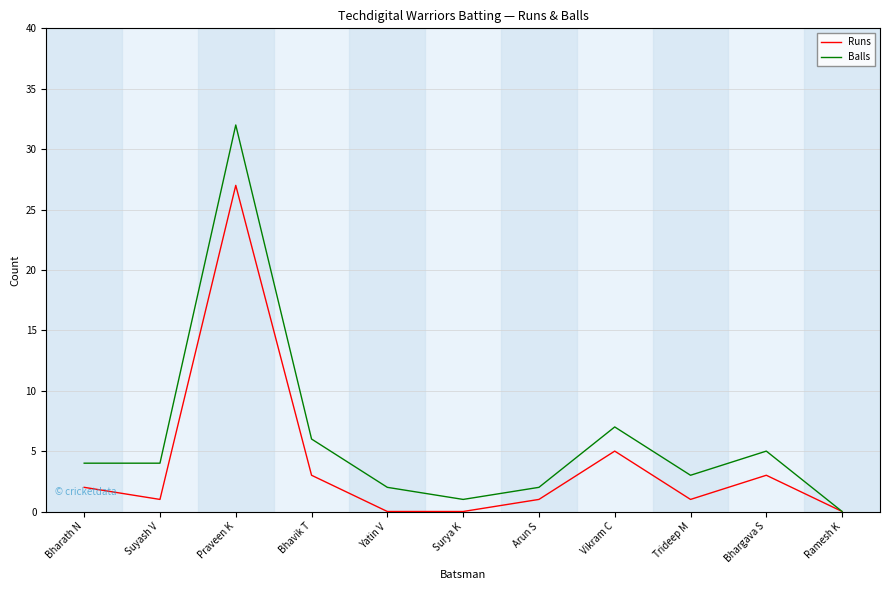

Rank the series by their average value, from lowest to highest.

Runs, Balls